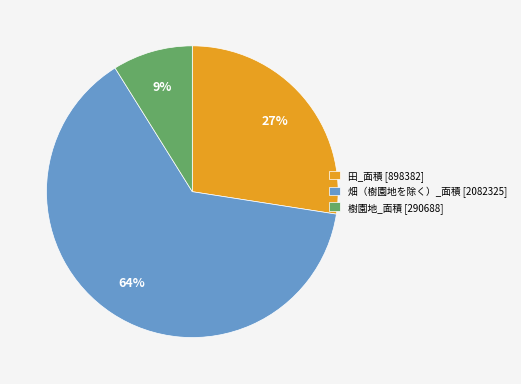

To the nearest percent, what is the difference between the largest and smallest slice percentages?

55%